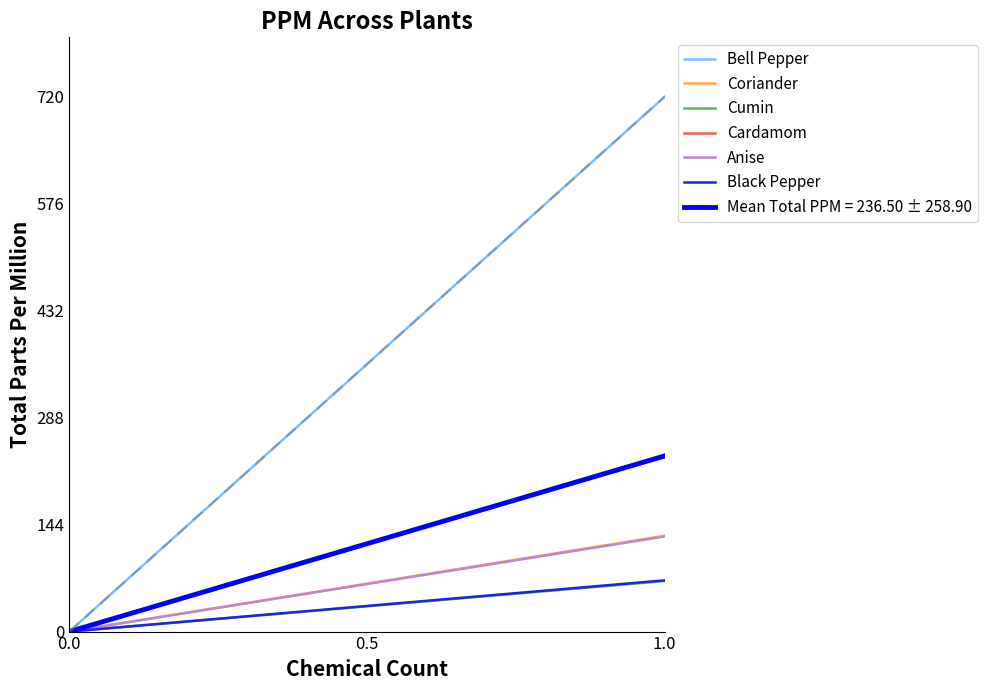

What is the difference between the Coriander values at 0.0 and 1.0?

129